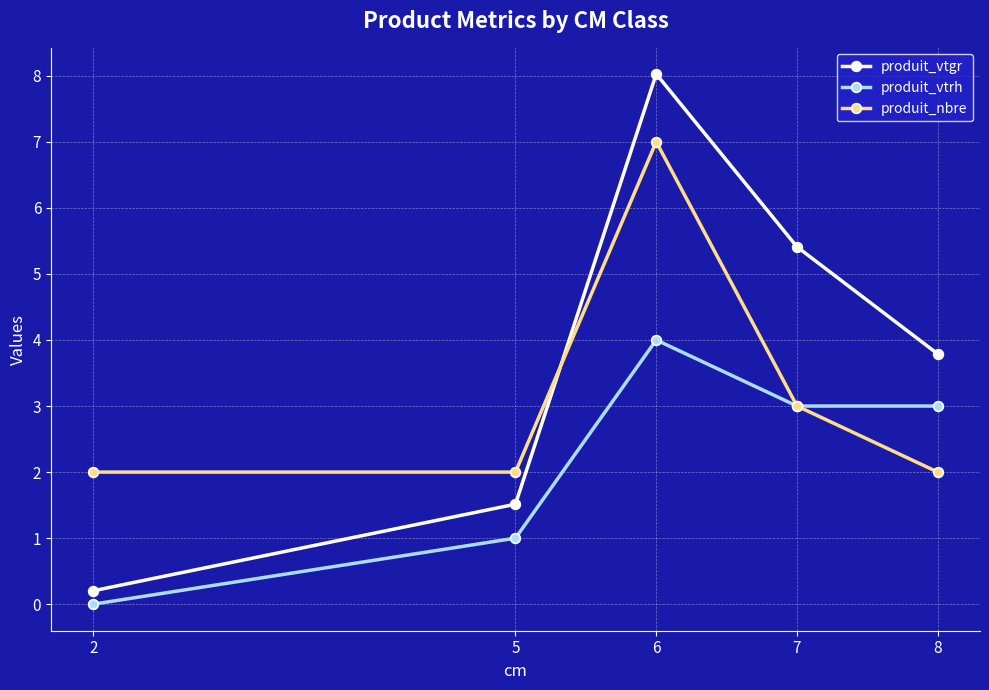

What is the difference between the second highest and second lowest values in the produit_vtgr series?

3.9